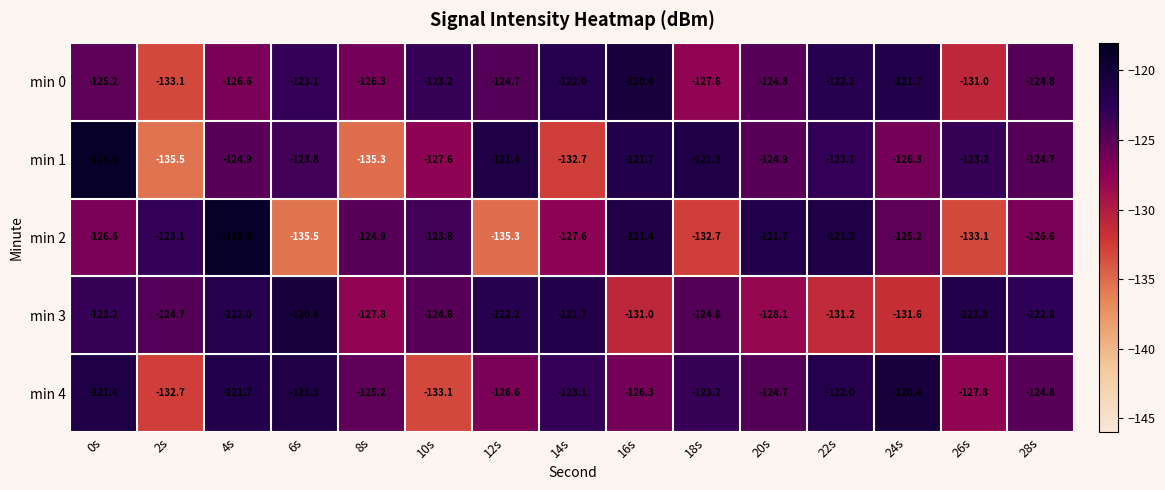

The min 0 series shows -124.7 at 12s. True or false?

True